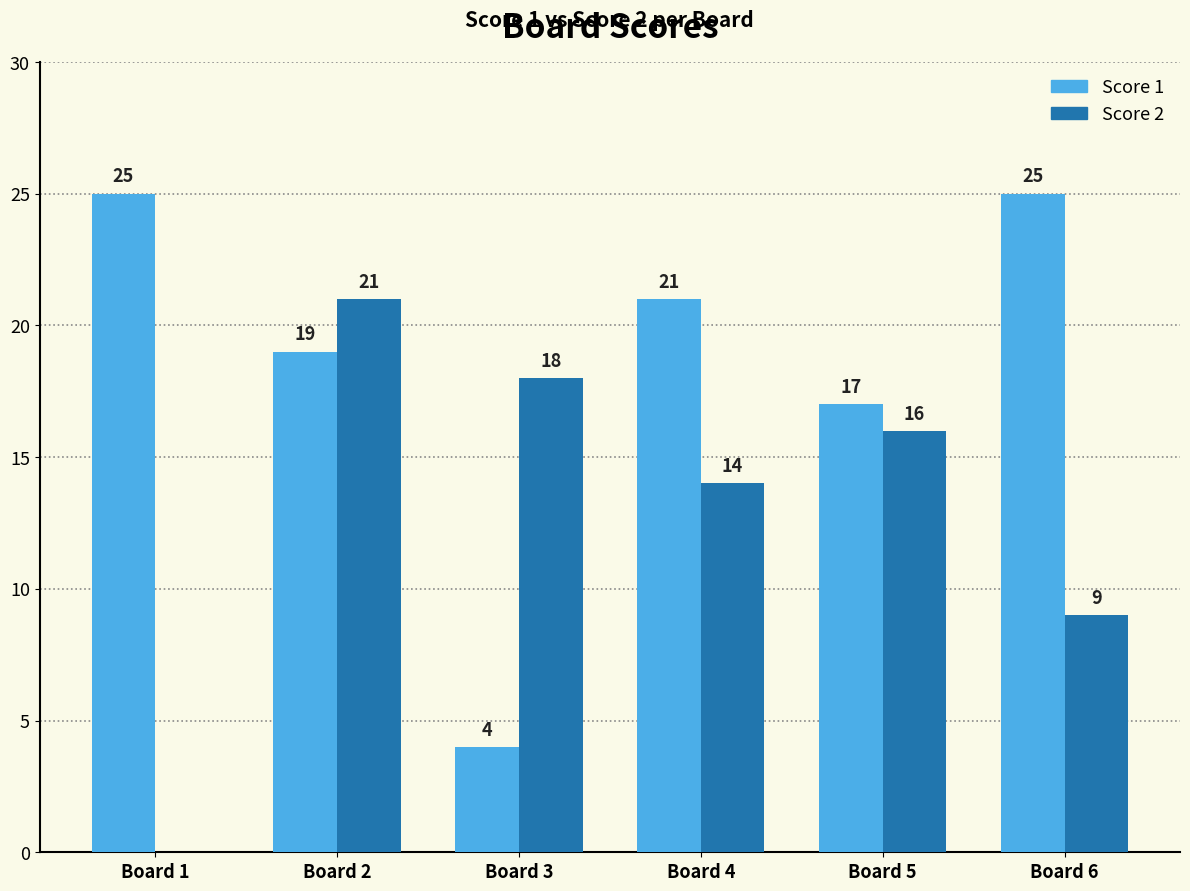

What is the sum of all Score 2 values?

78